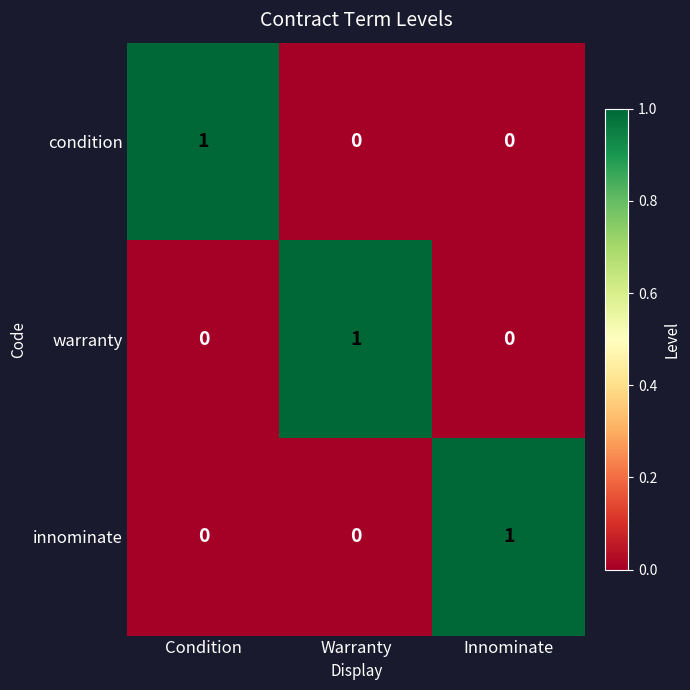

Reading left to right, transcribe all the data shown in this chart.

condition: 1	0	0
warranty: 0	1	0
innominate: 0	0	1